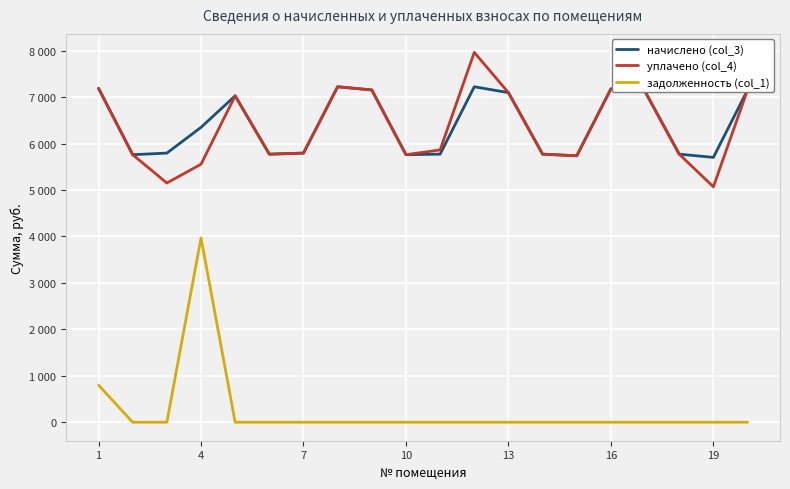

True or false: задолженность (col_1) and начислено (col_3) cross at least once.

False